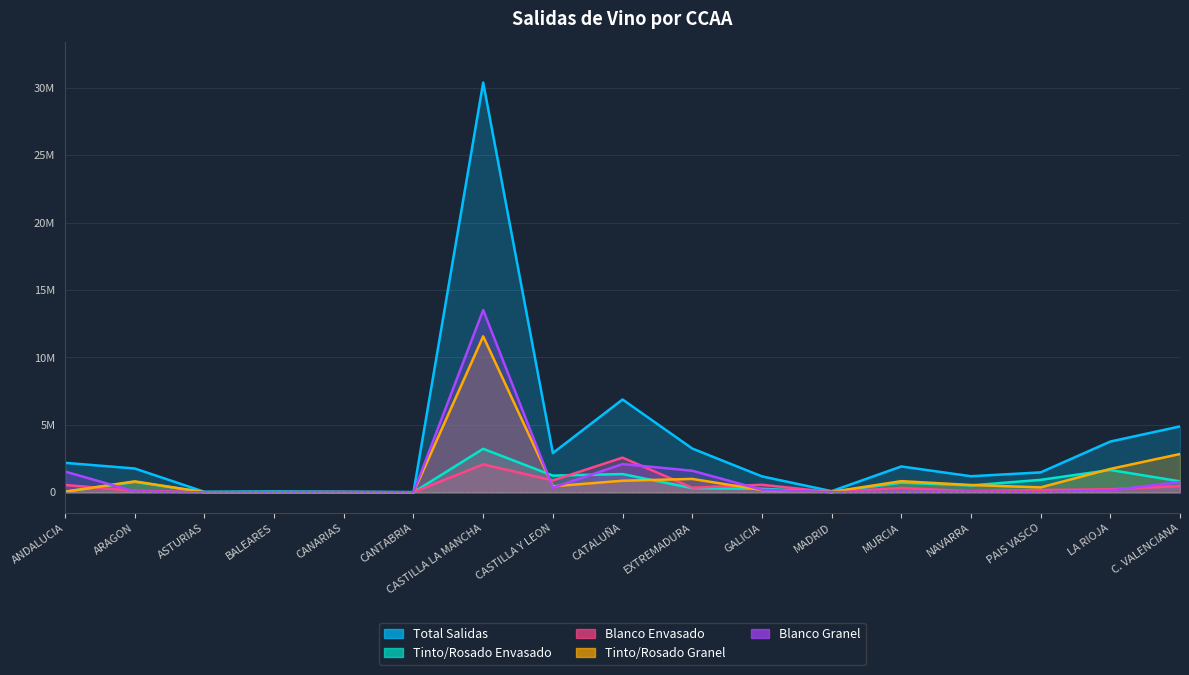

Between which two adjacent categories do Blanco Granel and Tinto/Rosado Granel first intersect?

ANDALUCIA and ARAGON